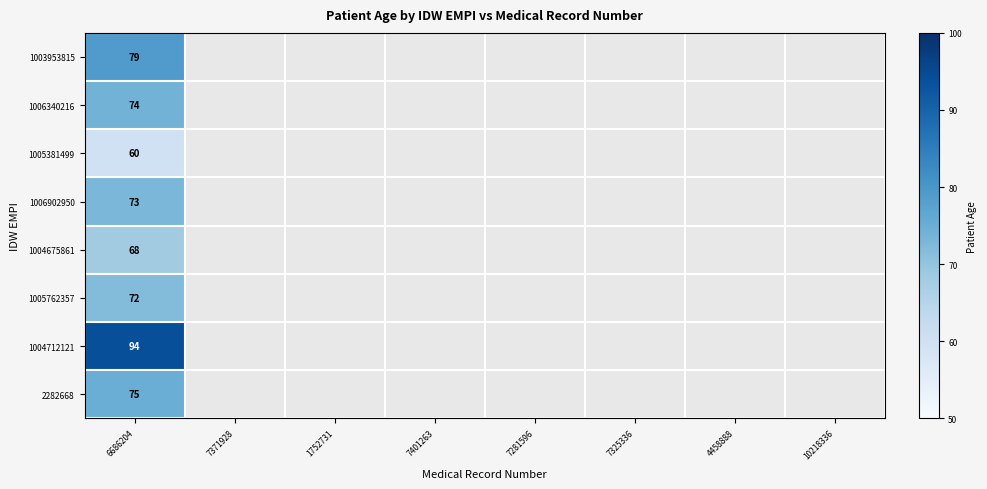

What is the greatest value displayed?

94.0